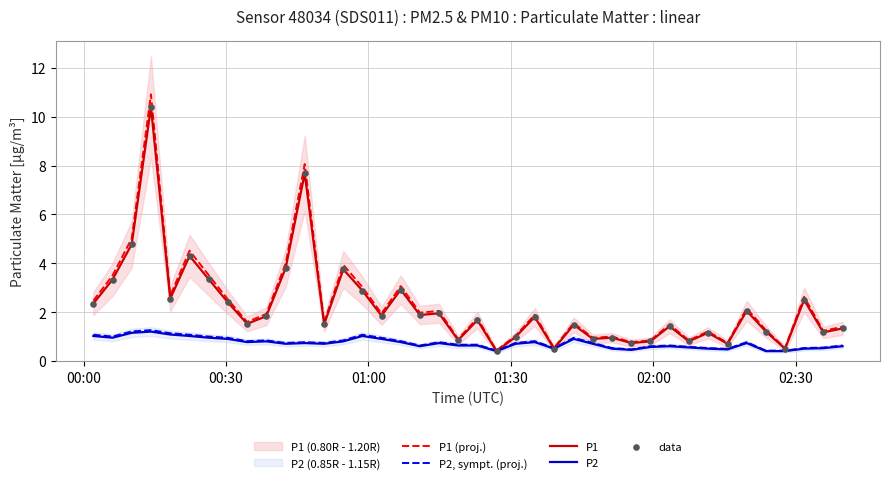

Which series reaches the maximum Y coordinate?

P1 (proj.)